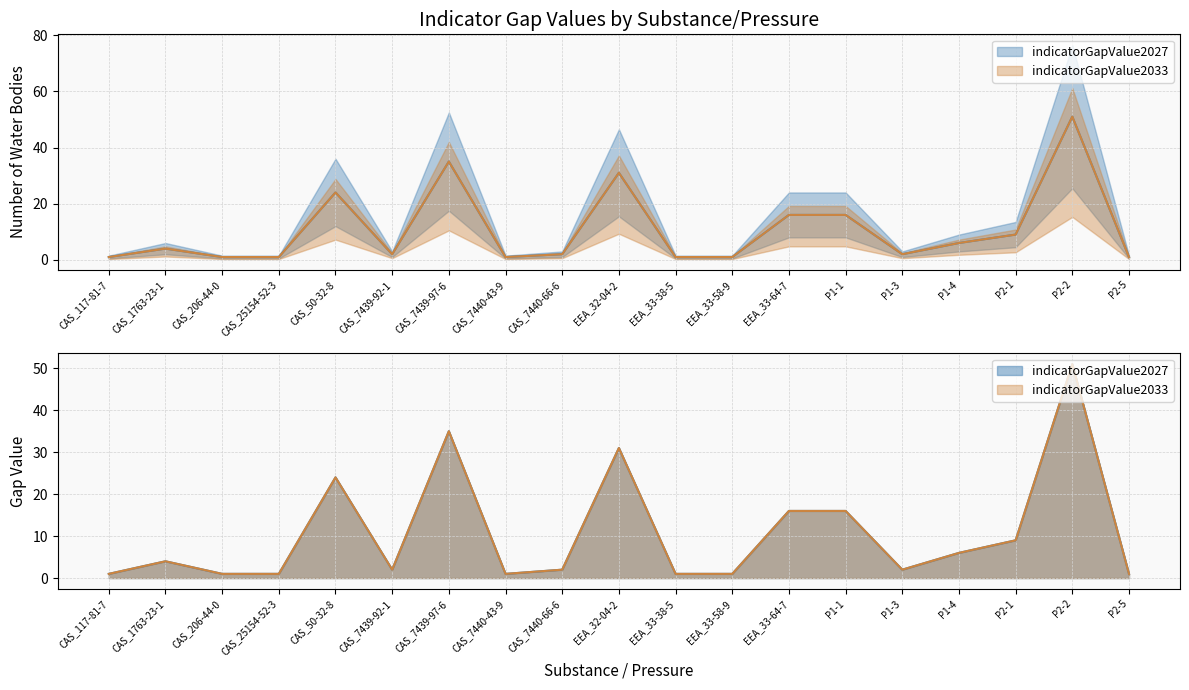

True or false: indicatorGapValue2033 has a value of 35 at CAS_7439-97-6.

True